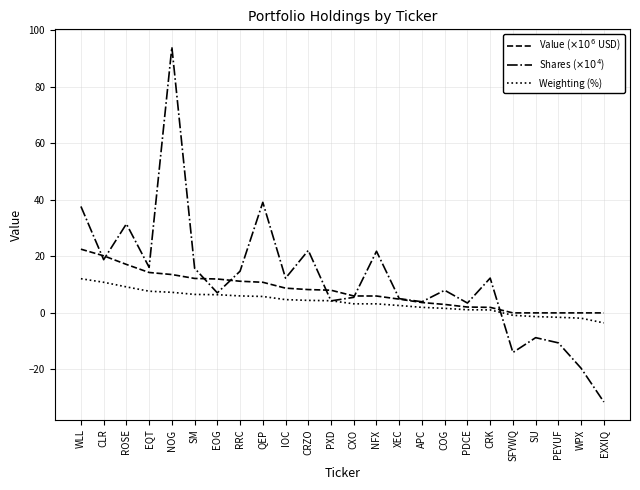

Is the value of Value ($\times10^6$ USD) at ROSE greater than the value of Shares ($\times10^4$) at PEYUF?

Yes